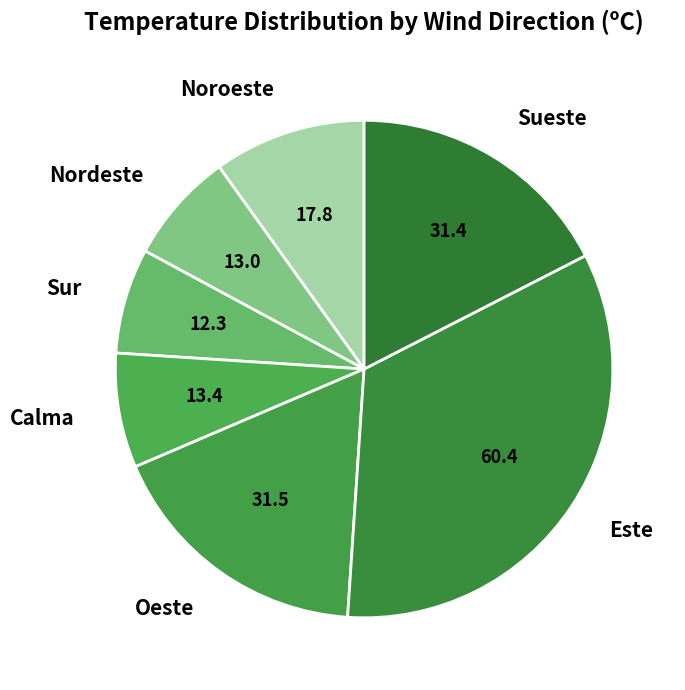

Which category has the biggest portion of the pie?

Este